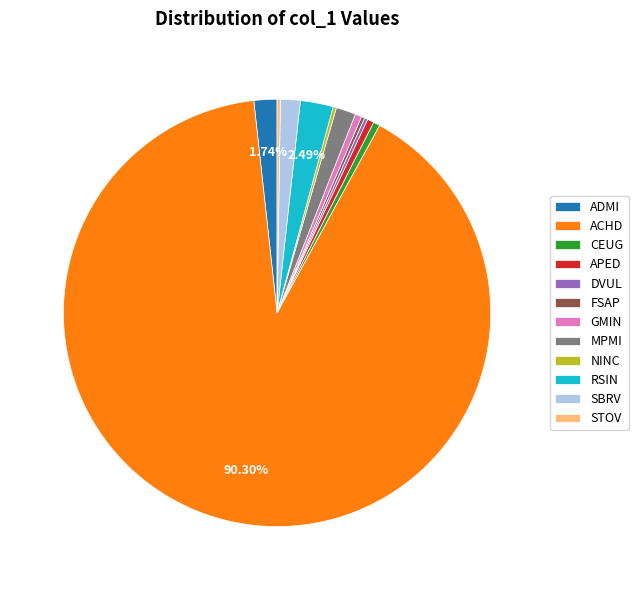

Is there any slice that represents more than half of the pie?

Yes